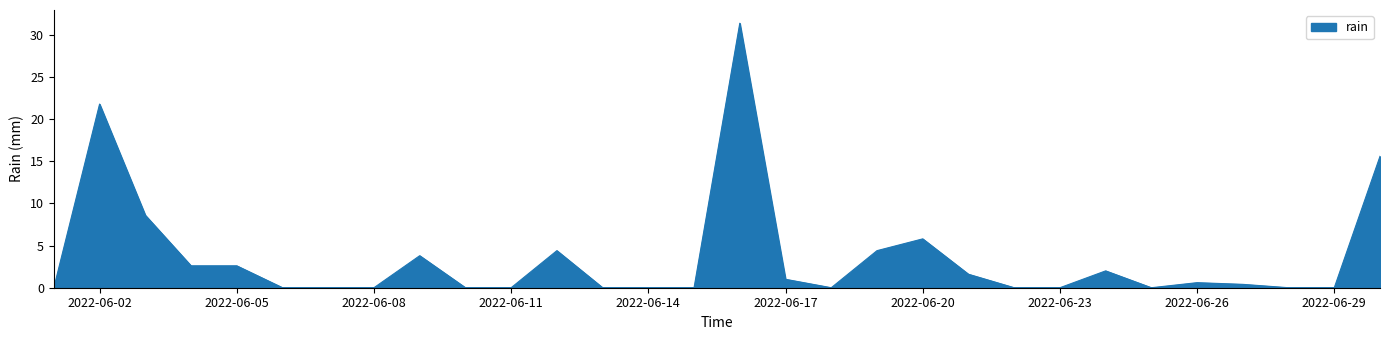

How many series are shown in this chart?

1